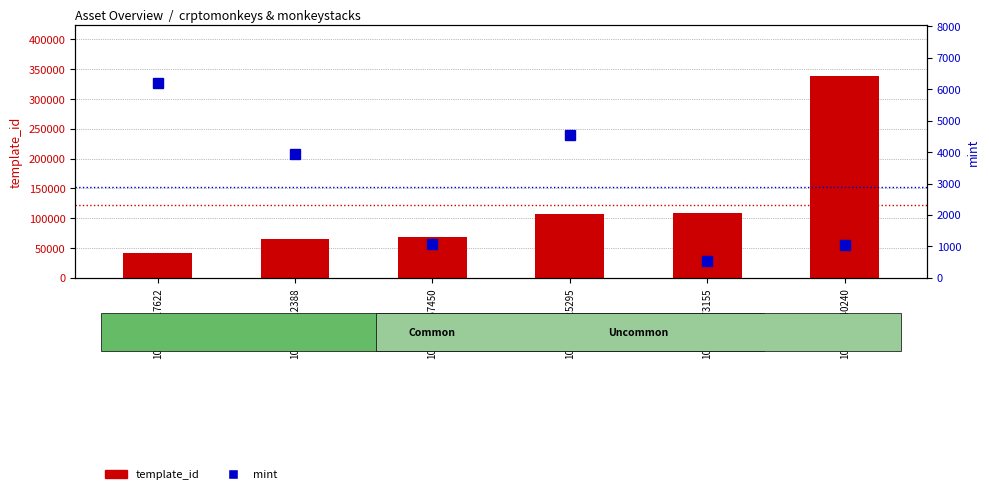

Which series changed the most between 1099543025295 and 1099527373155?

mint